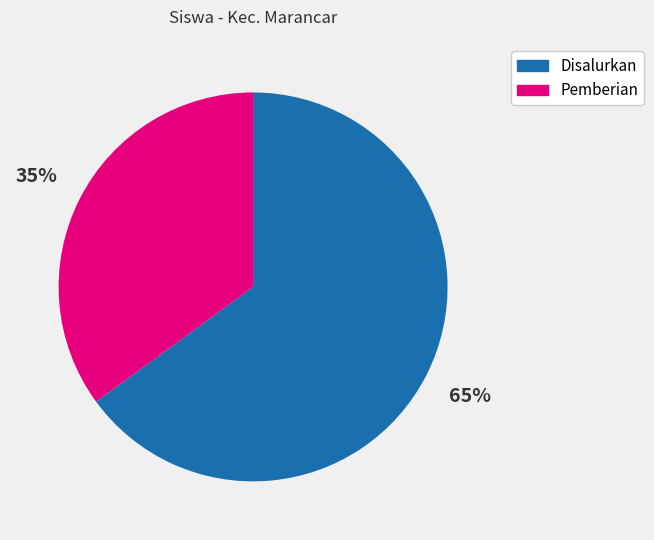

Does any single category account for the majority?

Yes